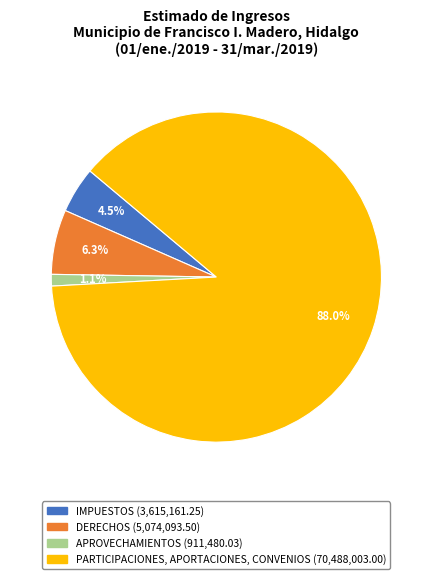

Approximately how many times larger is the value at IMPUESTOS compared to DERECHOS?

0.7